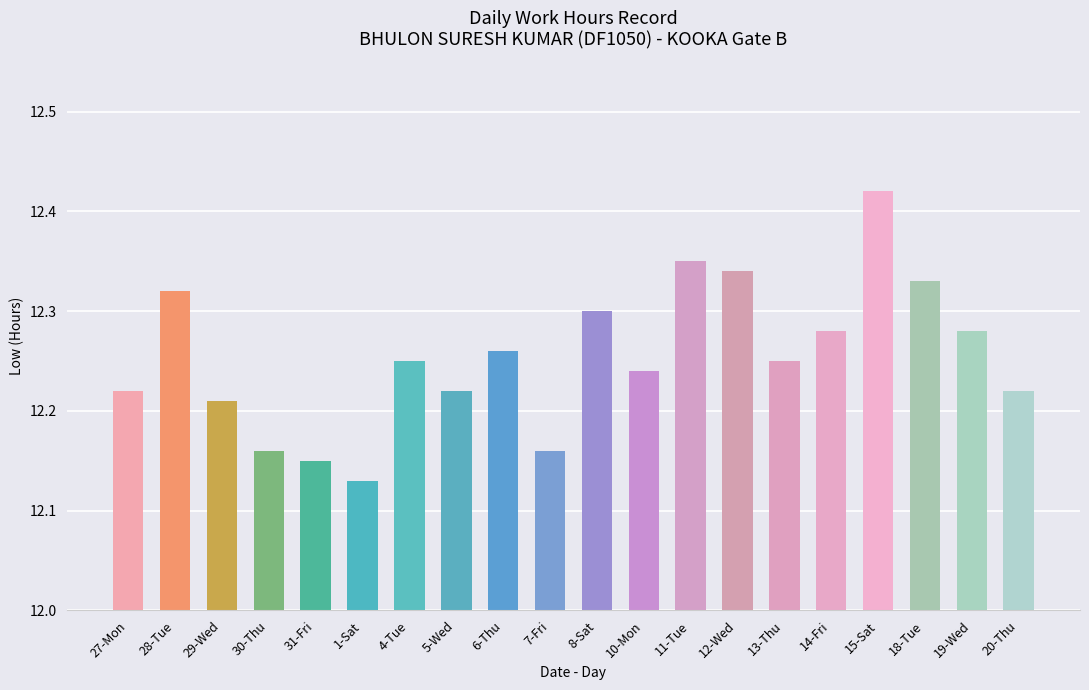

Where is the data nearest to the value 12?

1-Sat